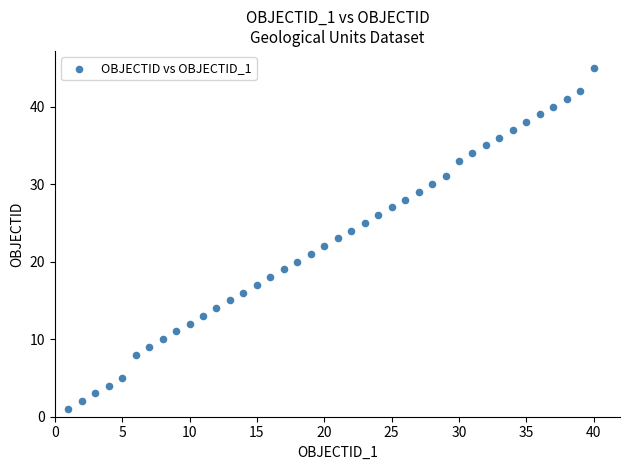

What is the range of X values (max minus min)?

39